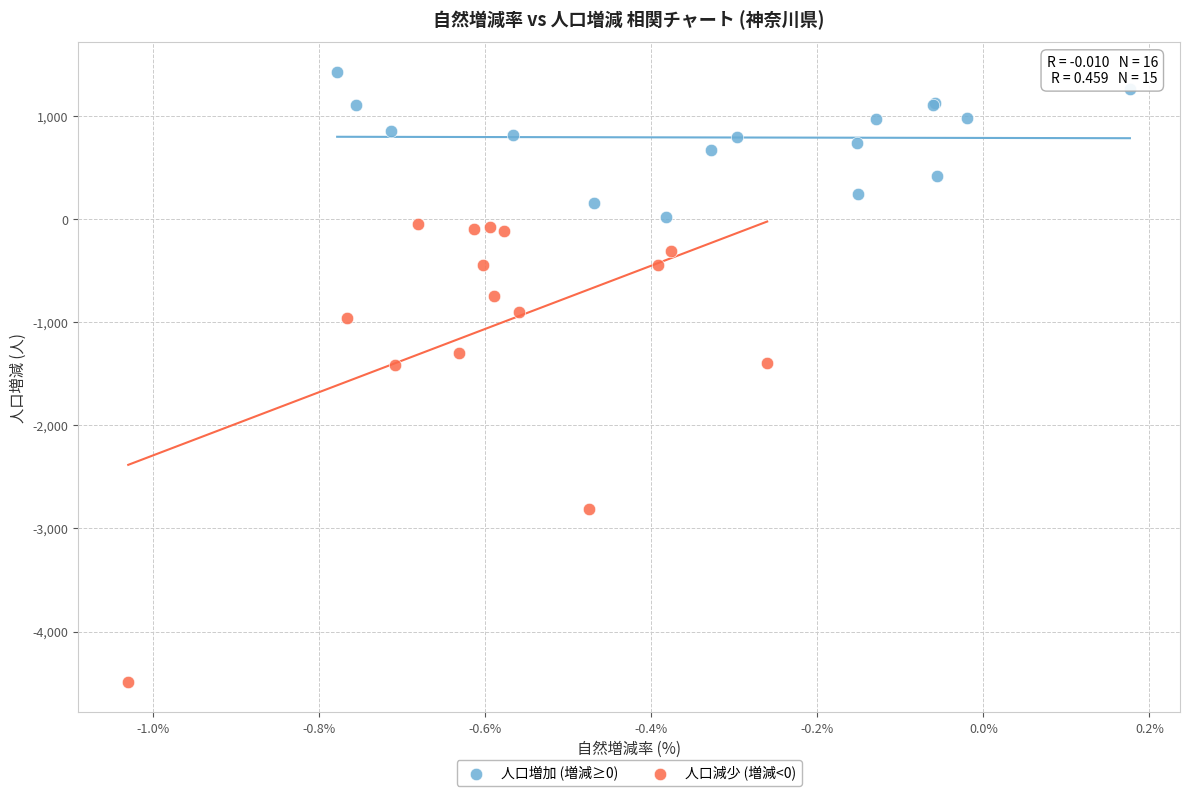

Which series reaches the minimum Y coordinate?

人口減少 (増減<0)